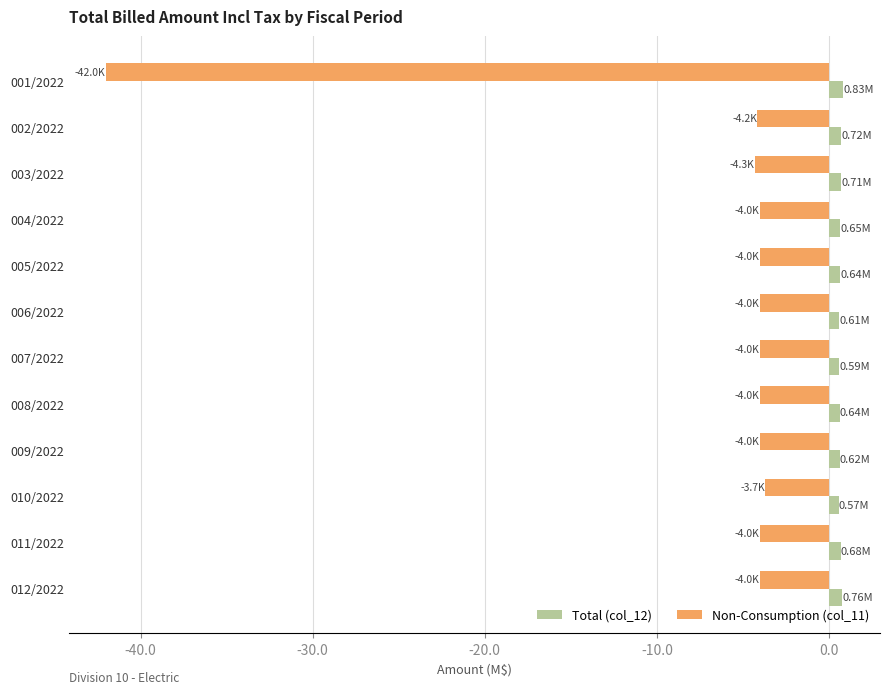

Which series has the largest range (max minus min)?

Non-Consumption (col_11)